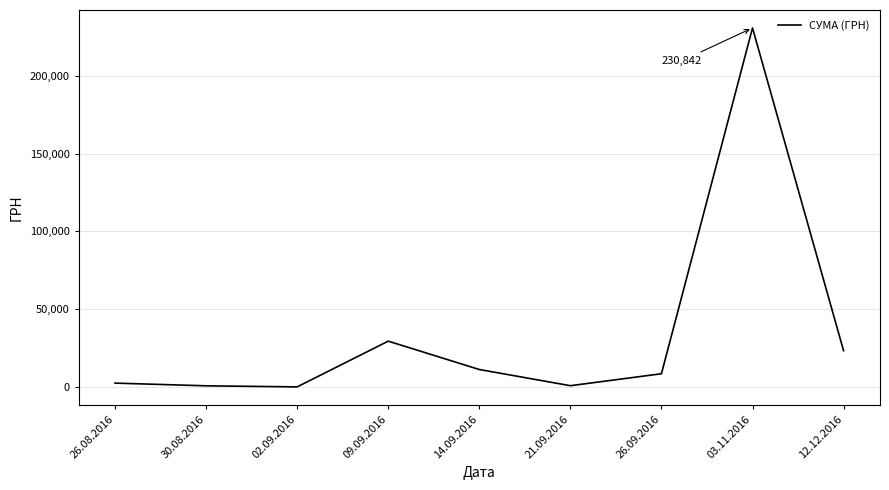

The value at 03.11.2016 is 230842.2. True or false?

True